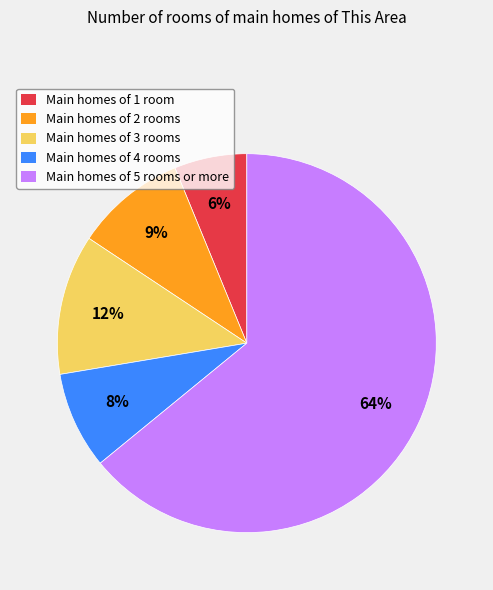

Does any single category account for the majority?

Yes